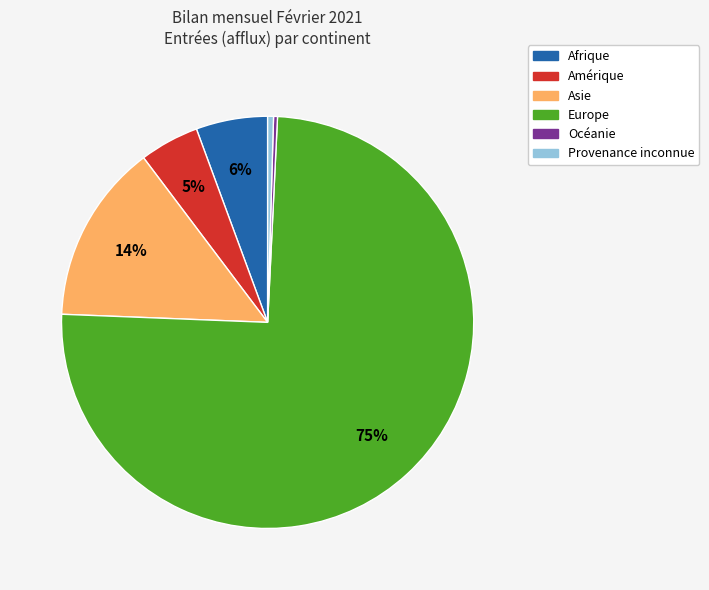

What is the largest slice in the pie chart?

Europe